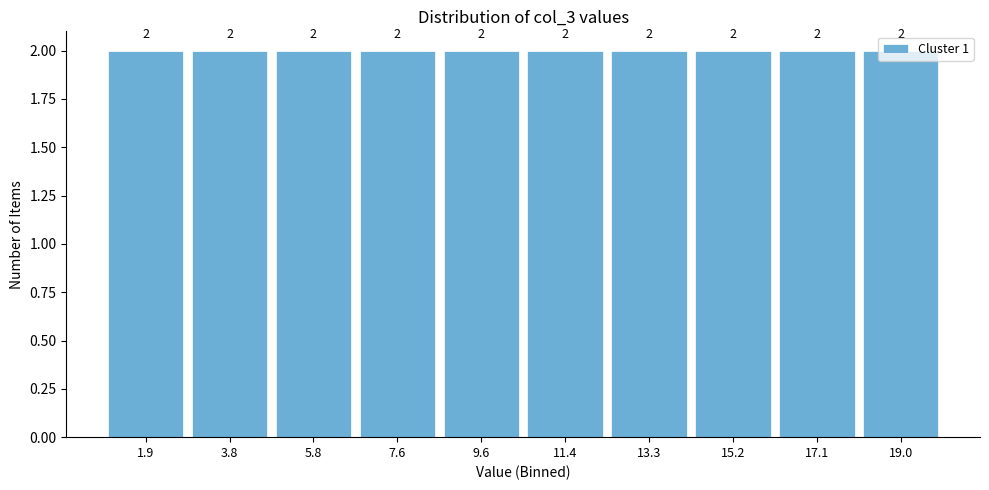

How tall is the bar that spans 8.6 to 10.5 on the x-axis? The bar edges are not printed on the chart, so give them approximately, as read against the axis.

2